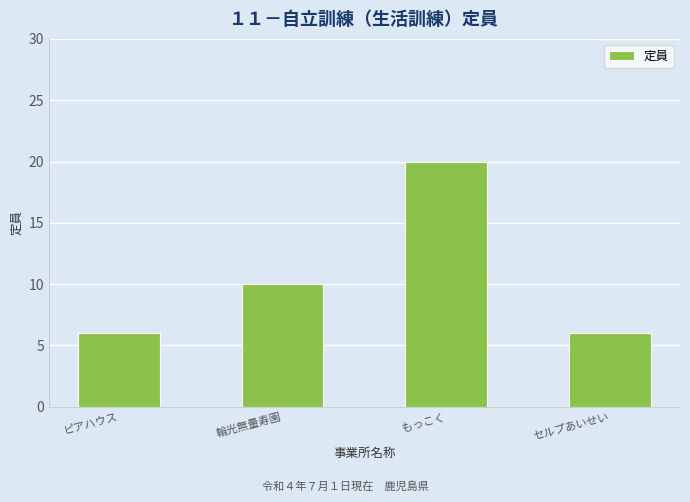

Reading left to right, what are all the values shown in this chart?

ピアハウス=6	輪光無量寿園=10	もっこく=20	セルプあいせい=6